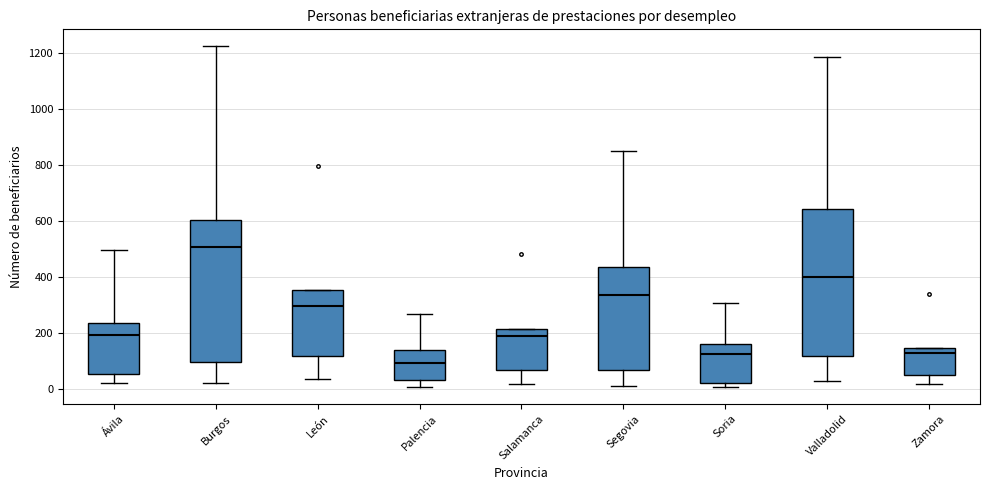

Reading left to right, read every box against the y-axis: the position of its median line, the range the box covers, and the ends of its whiskers. The values are not printed on the chart, so give them approximately, as read against the axis.

Ávila: median 200, box 60 to 240, whiskers 20 to 500
Burgos: median 500, box 100 to 600, whiskers 20 to 1220
León: median 300, box 120 to 360, whiskers 40 to 360
Palencia: median 100, box 40 to 140, whiskers 0 to 260
Salamanca: median 180, box 60 to 220, whiskers 20 to 220
Segovia: median 340, box 60 to 440, whiskers 20 to 860
Soria: median 120, box 20 to 160, whiskers 0 to 300
Valladolid: median 400, box 120 to 640, whiskers 20 to 1180
Zamora: median 120, box 40 to 140, whiskers 20 to 140